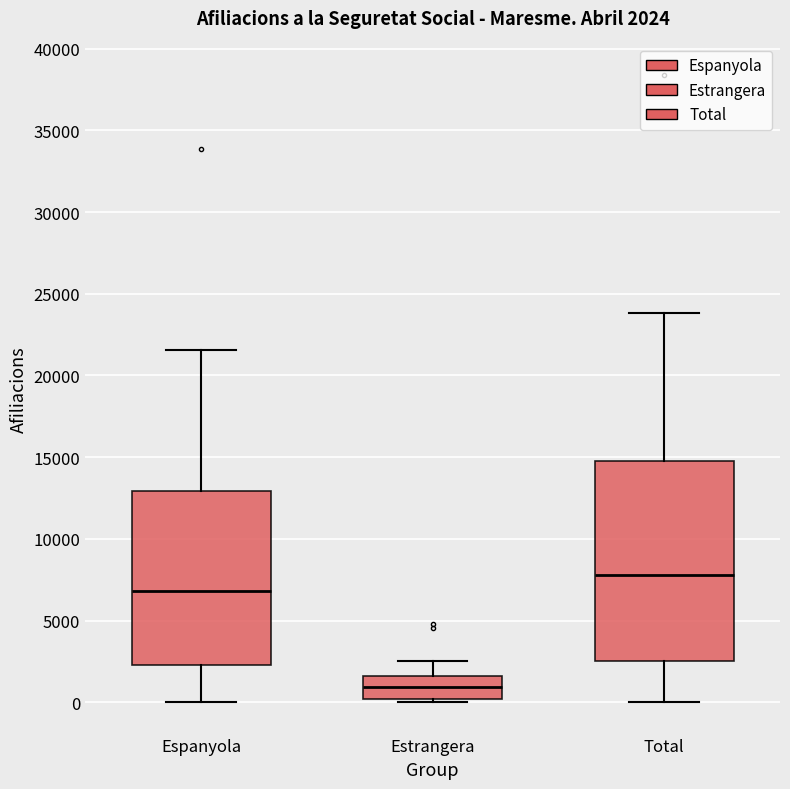

Which box has the lowest median line?

Estrangera